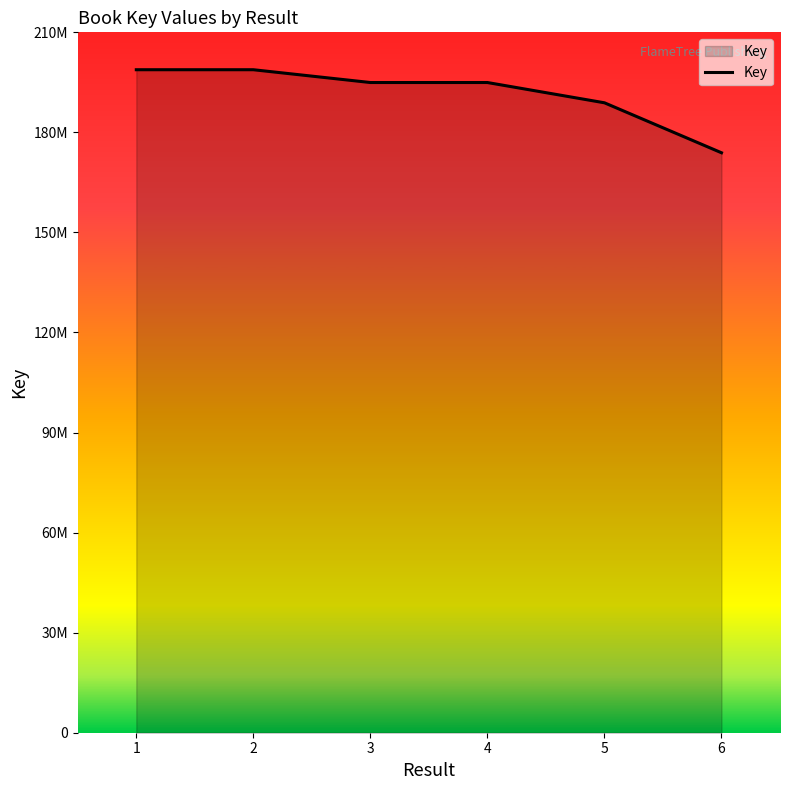

Does the chart display data point markers on the line(s)?

No